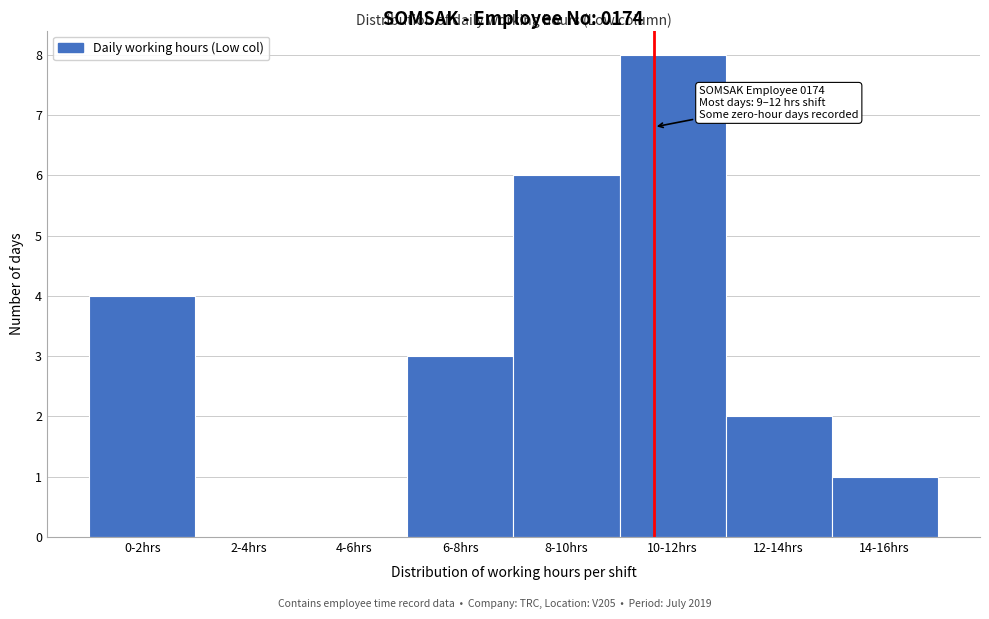

Reading left to right, transcribe all the data shown in this chart.

0-2hrs=4	2-4hrs=0	4-6hrs=0	6-8hrs=3	8-10hrs=6	10-12hrs=8	12-14hrs=2	14-16hrs=1